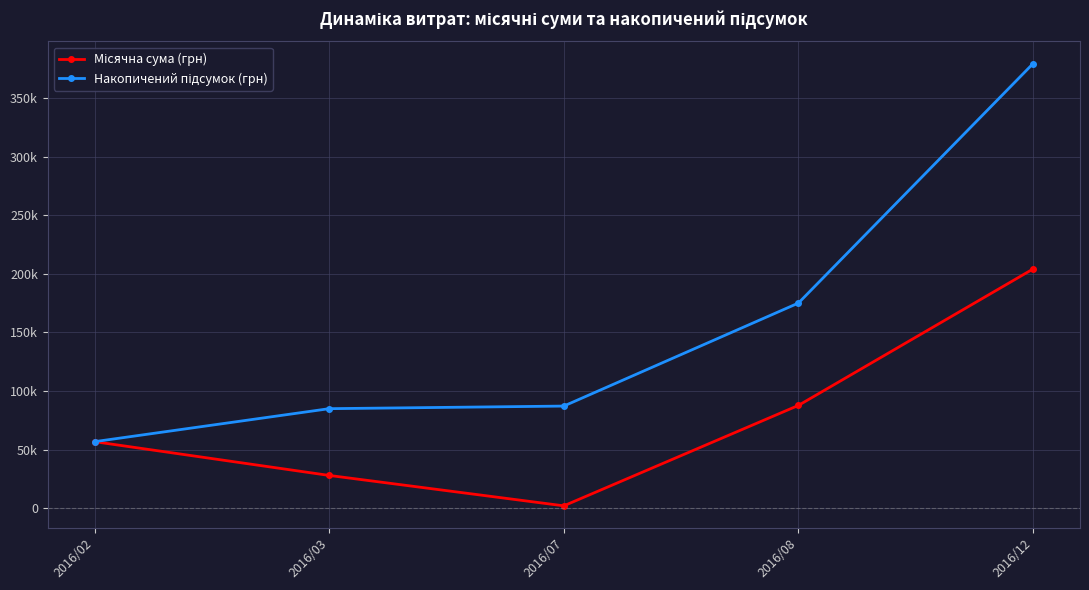

Is this an area chart (filled region under the line)?

No